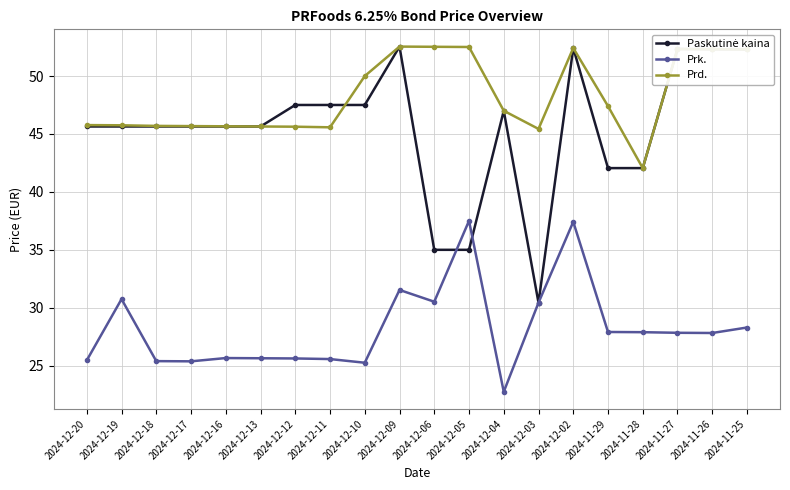

The value of Prk. at 2024-12-19 is 11.9. True or false?

False